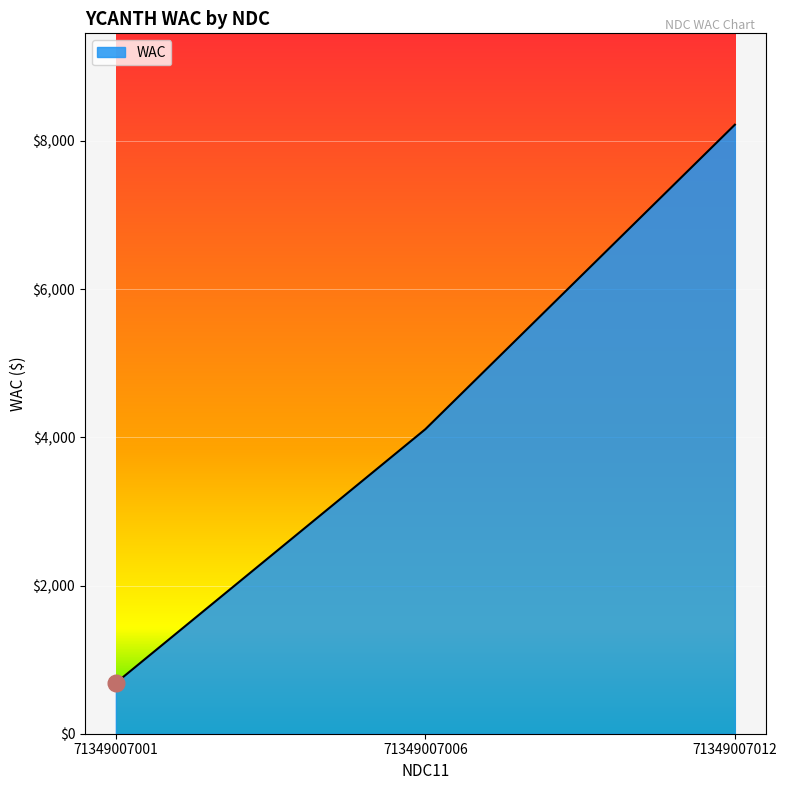

Does the chart have visible grid lines?

Yes